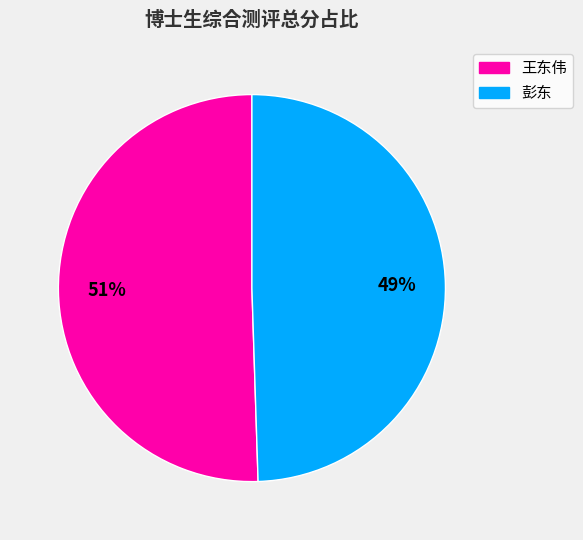

To the nearest percent, what is the average slice percentage?

50%